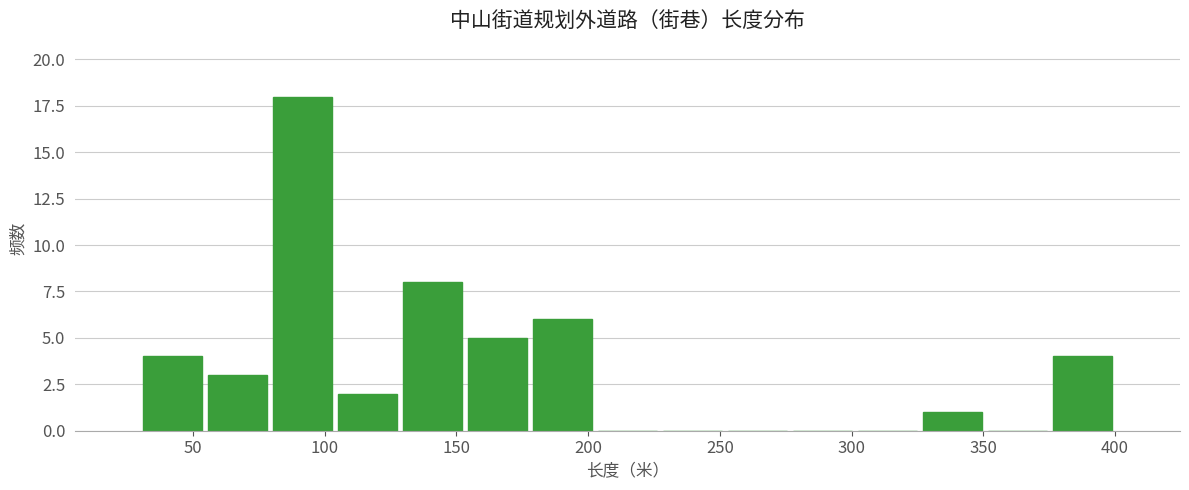

Reading left to right, list every bar in this chart as the range it spans on the x-axis followed by its height. Neither the bar edges nor the heights are printed on the chart, so give them approximately, as read against the axes.

30 to 55: 4
55 to 80: 3
80 to 105: 18
105 to 130: 2
130 to 155: 8
155 to 180: 5
180 to 205: 6
205 to 225: 0
225 to 250: 0
250 to 275: 0
275 to 300: 0
300 to 325: 0
325 to 350: 1
350 to 375: 0
375 to 400: 4